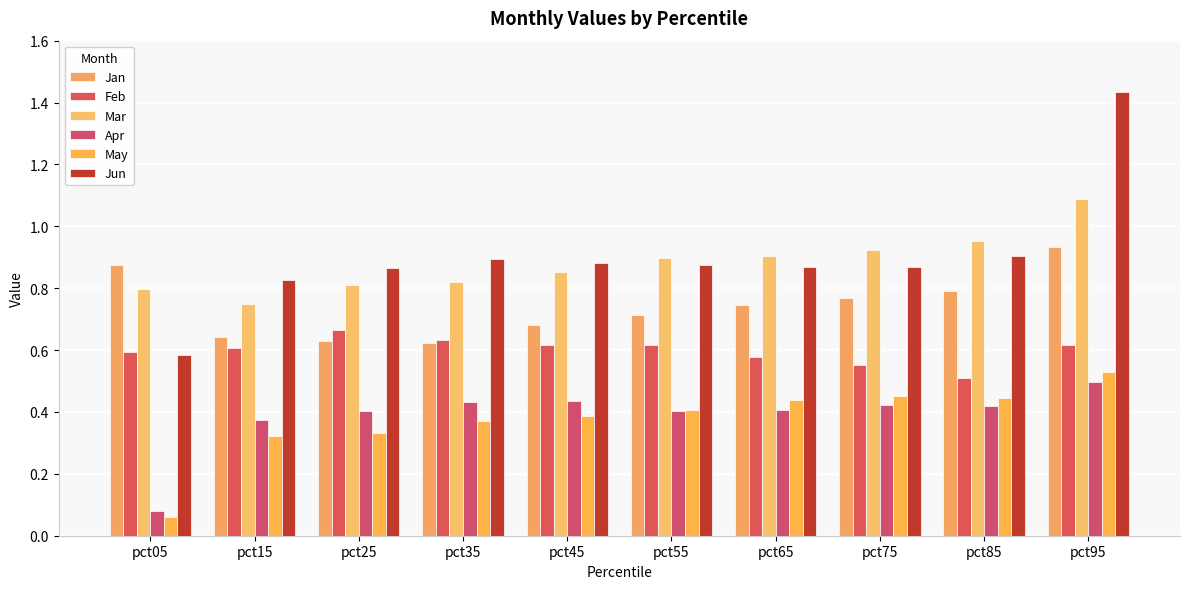

What is the total value across all series at pct45?

3.9